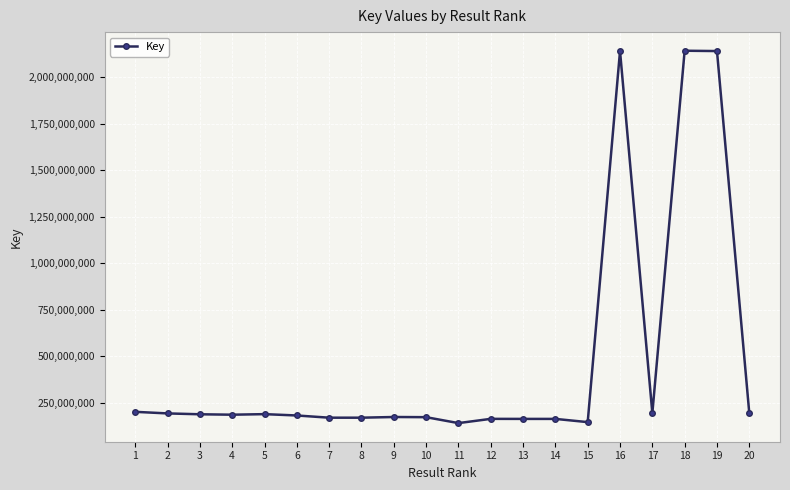

Count the number of categories in the chart.

20